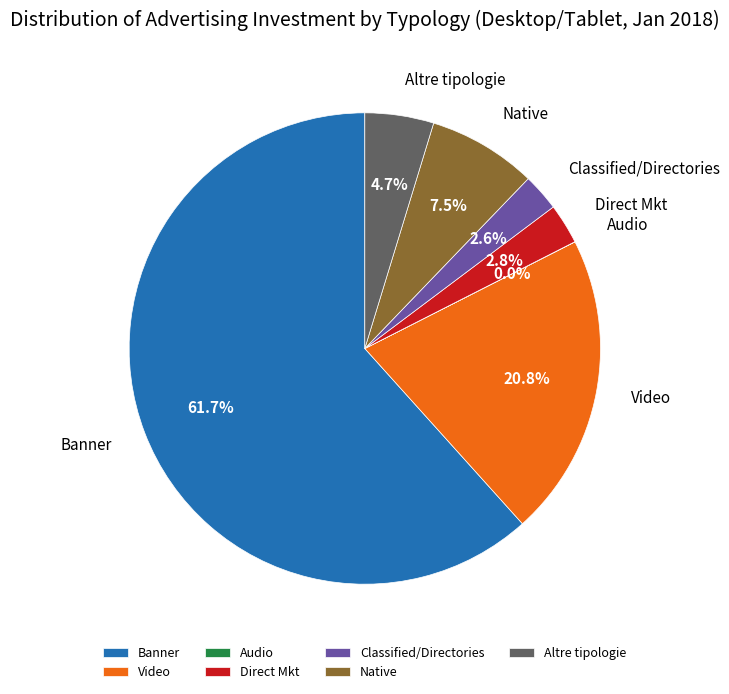

Is it true that Classified/Directories is 3% of the pie?

True